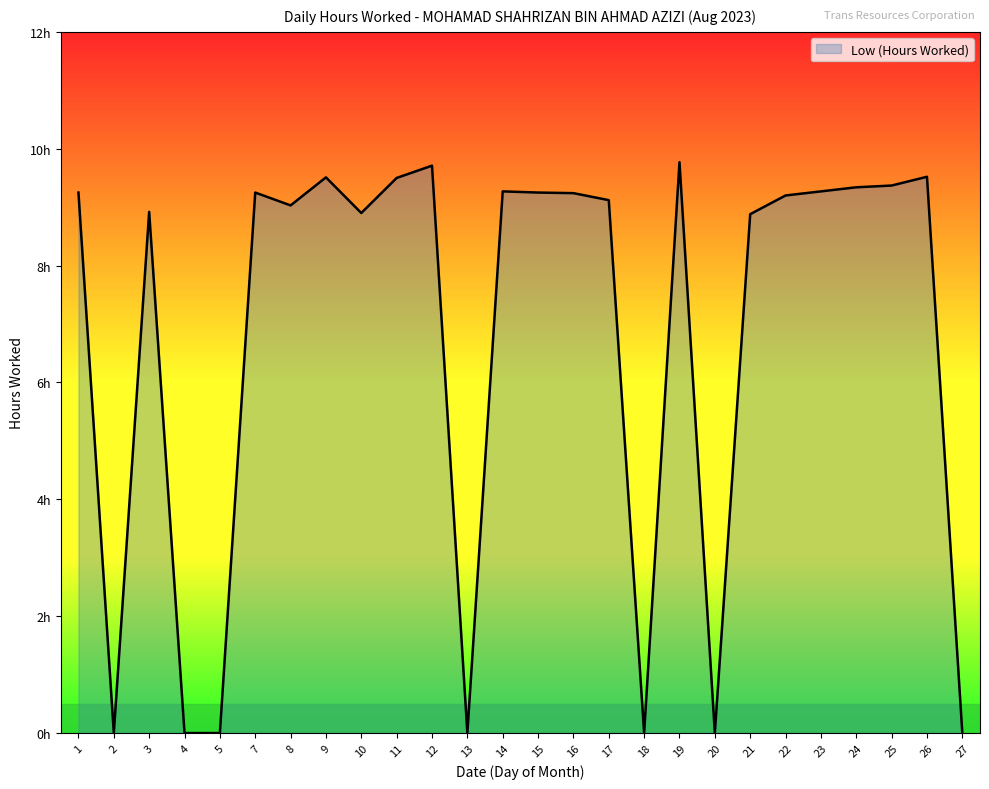

Does the chart have visible grid lines?

No